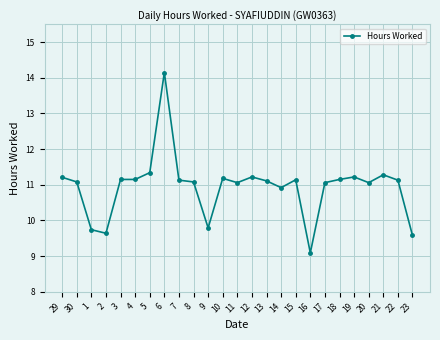

What is the sum of the values at 12 and 2?

20.9